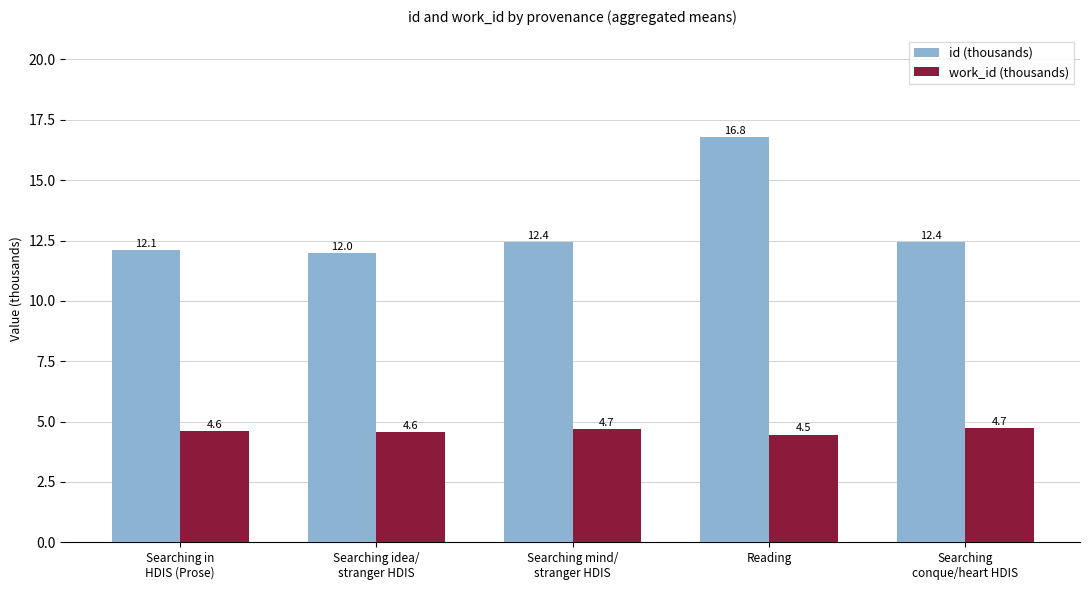

How many bars are there in each group?

2